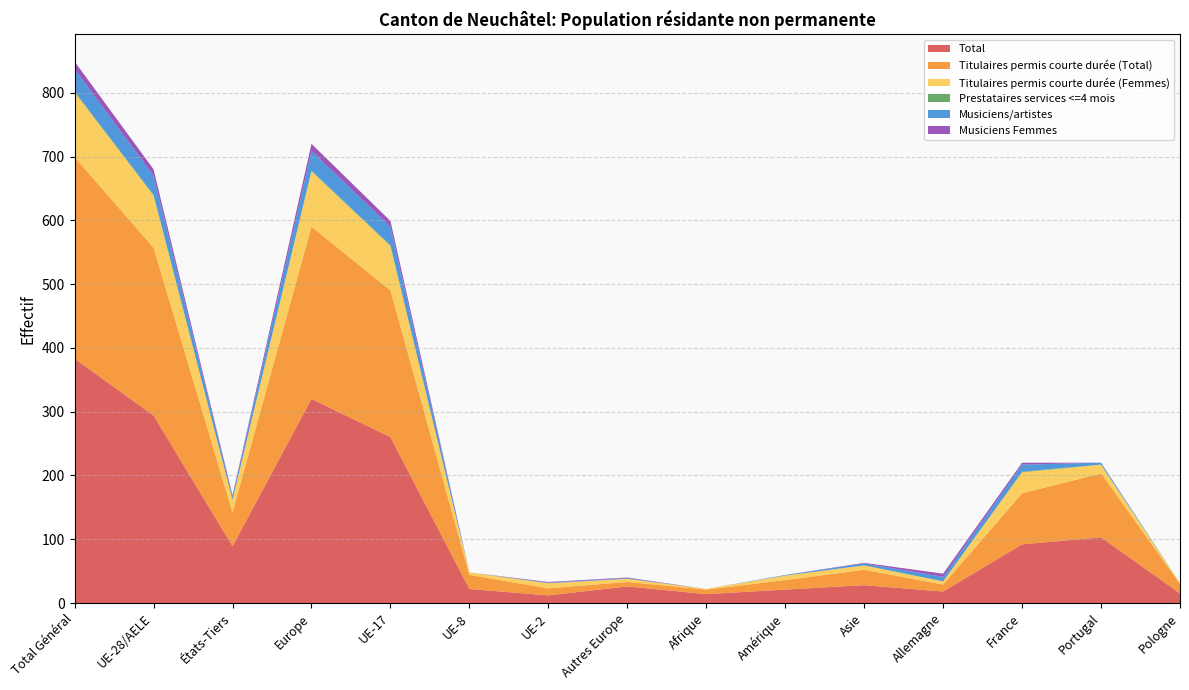

Reading right to left, transcribe all the data shown in this chart.

Total: 15	103	92	18	28	21	14	26	12	22	260	320	89	294	383
Titulaires permis courte durée (Total): 15	100	80	11	24	15	7	7	11	22	230	270	53	263	316
Titulaires permis courte durée (Femmes): 1	14	33	5	7	7	1	5	8	4	70	87	20	82	102
Prestataires services <=4 mois: 0	0	1	0	0	0	0	0	0	0	1	1	0	1	1
Musiciens/artistes: 0	3	11	7	3	1	0	1	1	0	29	31	5	30	35
Musiciens Femmes: 0	0	3	5	1	0	0	1	1	0	9	11	2	10	12